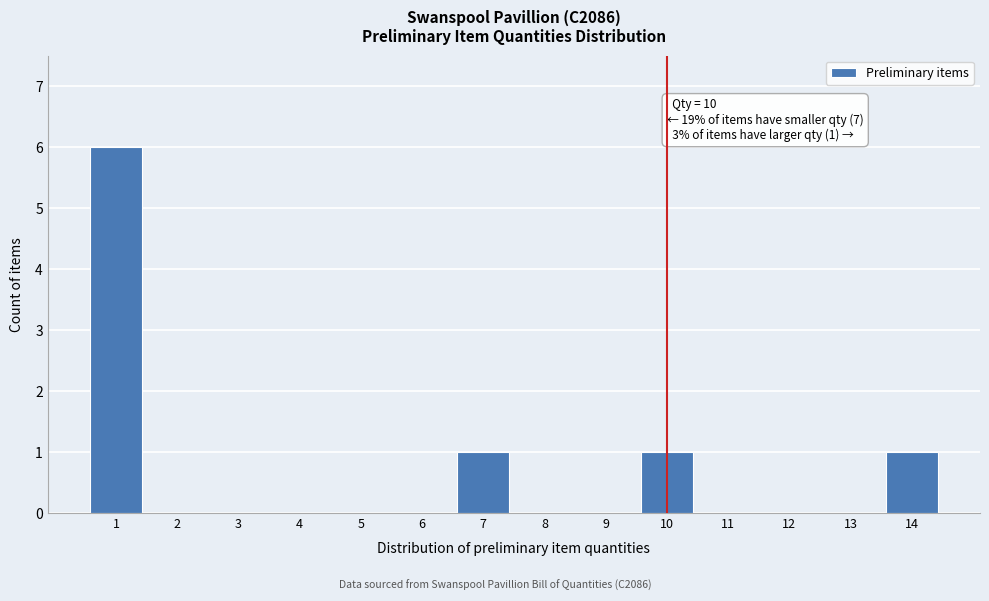

Over which range of the x-axis is the bar tallest?

0.5 to 1.5